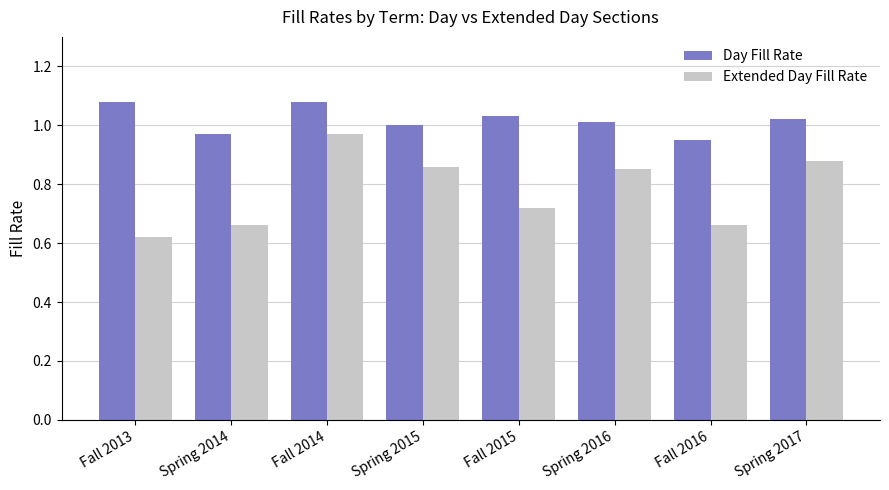

At Fall 2015, list the series in order from largest to smallest.

Day Fill Rate, Extended Day Fill Rate